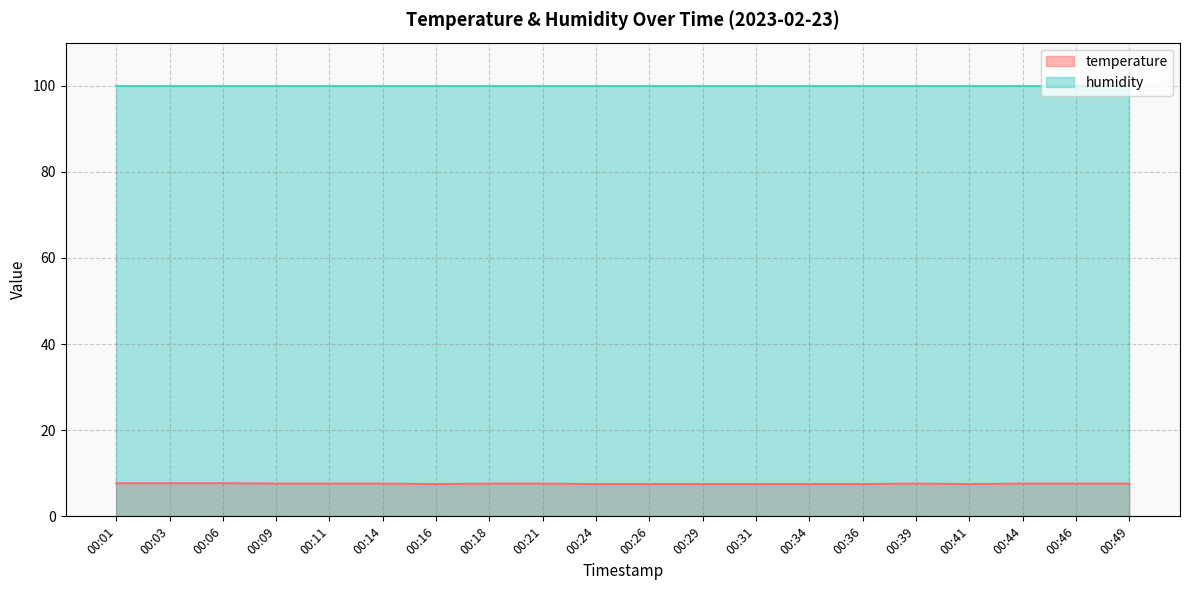

Rank the categories by value from lowest to highest.

00:16, 00:24, 00:26, 00:29, 00:31, 00:34, 00:36, 00:41, 00:09, 00:11, 00:14, 00:18, 00:21, 00:39, 00:44, 00:46, 00:49, 00:01, 00:03, 00:06